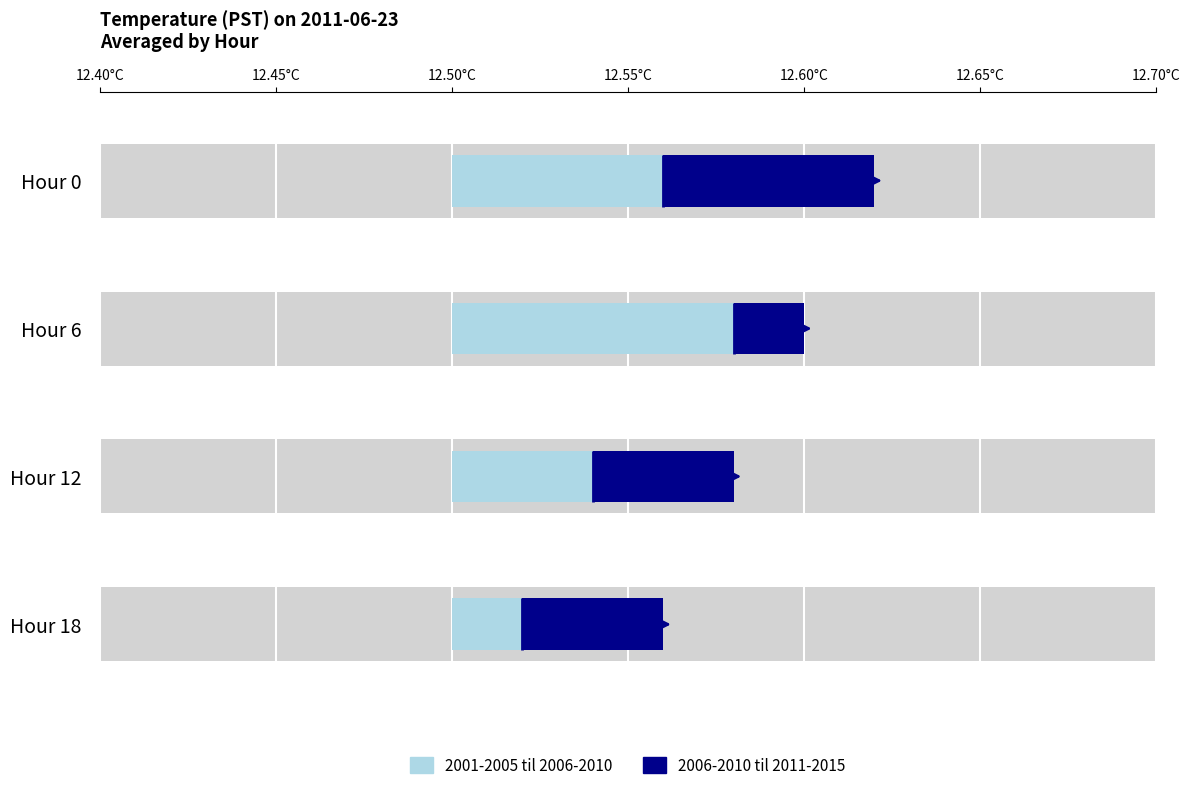

At which label is period1_start closest to 12?

Hour 0